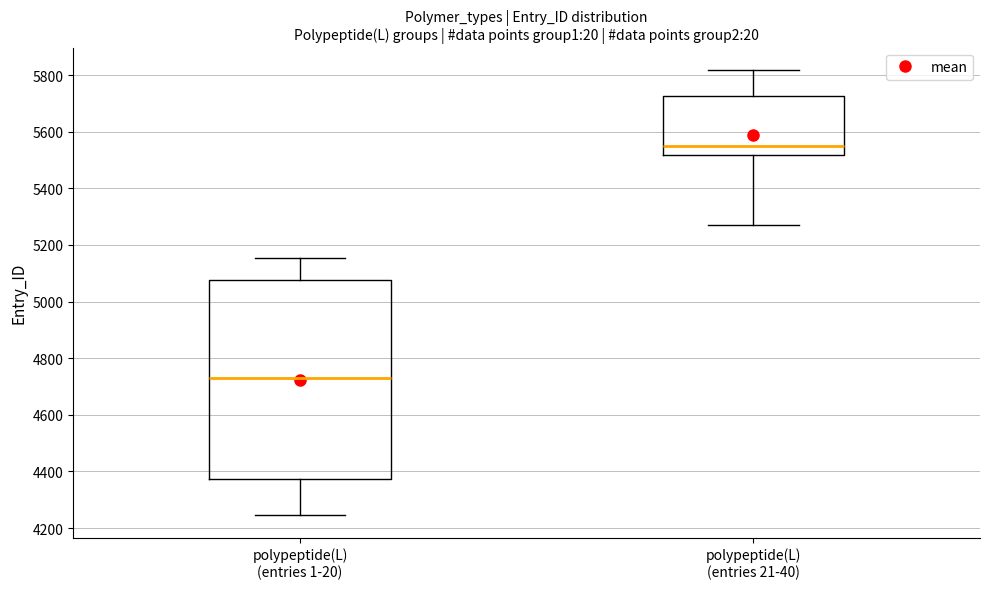

Which box's median line is the lowest?

polypeptide(L) (entries 1-20)